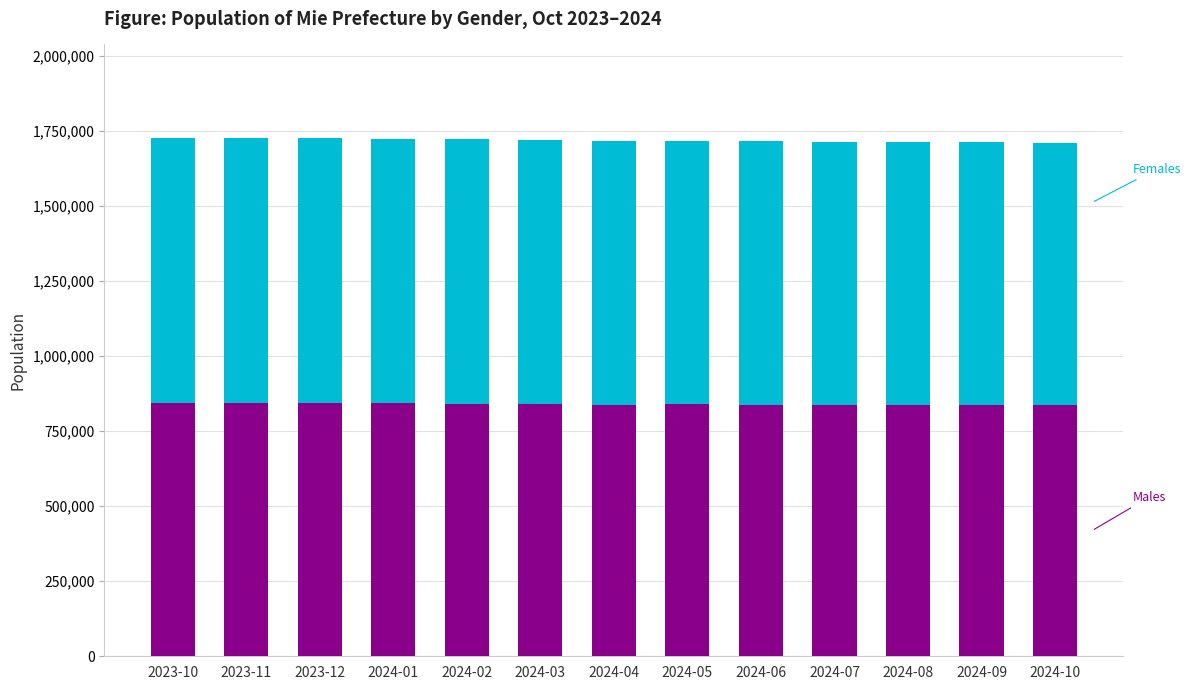

Count the number of categories in the chart.

13